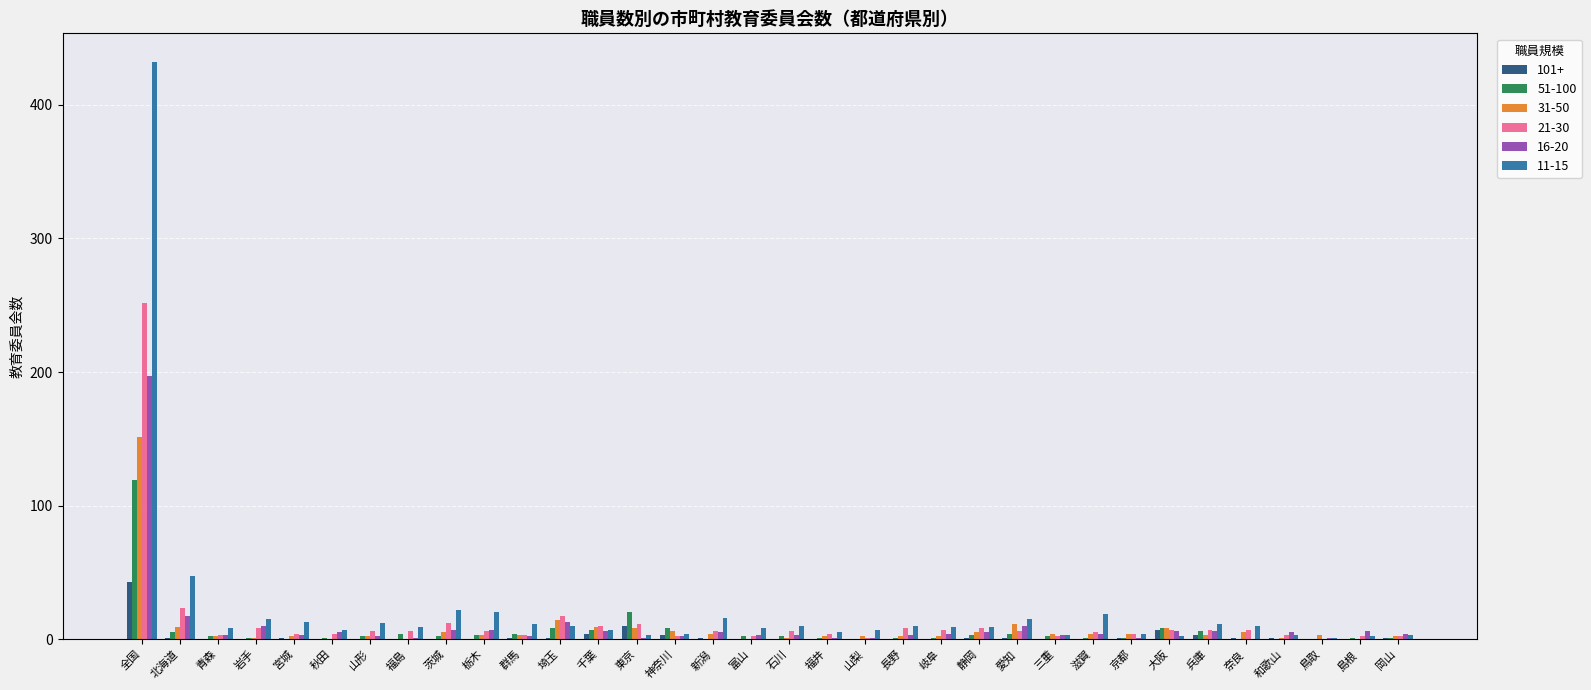

Is it true that 101+ equals 0 at 秋田?

True